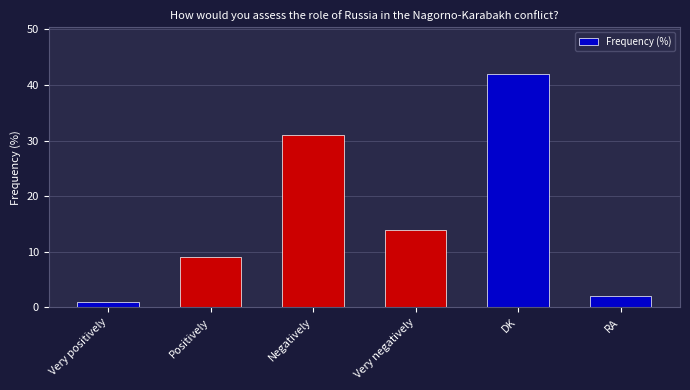

How many distinct data groups are displayed?

1